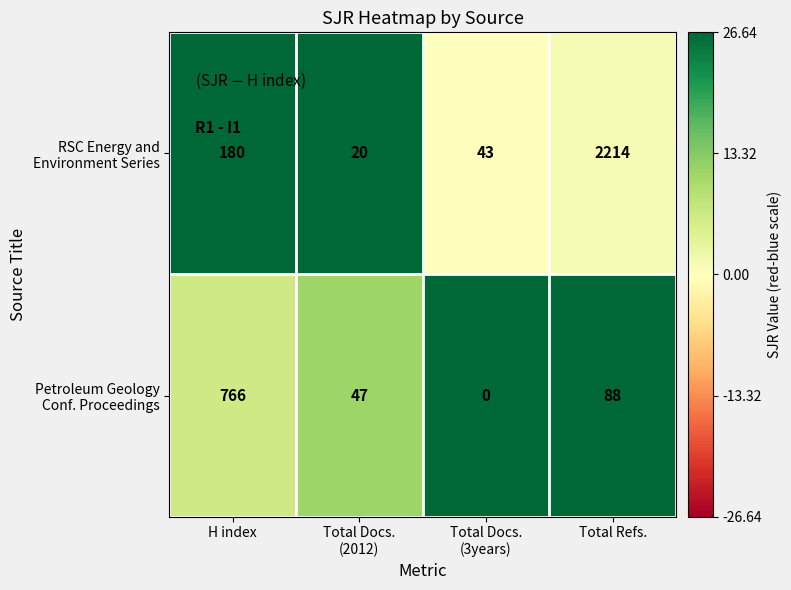

At which category is the sum across all series the highest?

Total Refs.